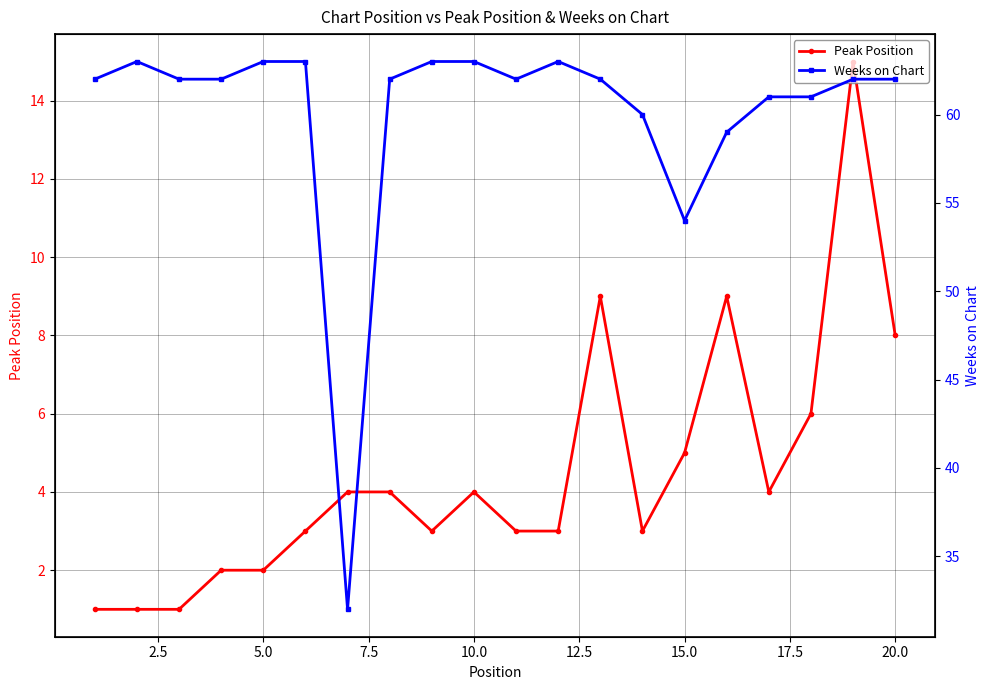

True or false: Peak Position has more than 2 points higher than both neighbors.

True